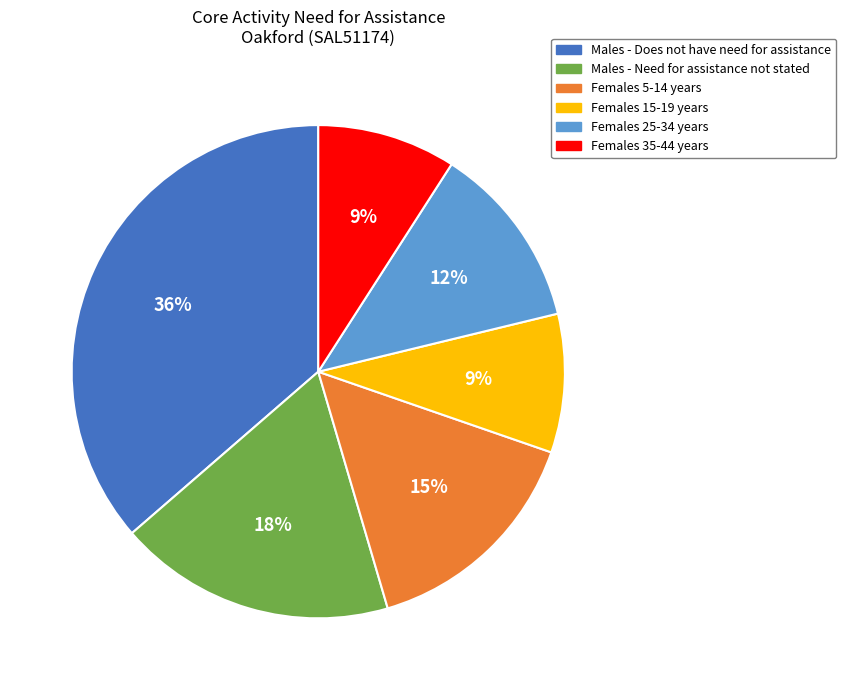

Which slice is the largest?

Males - Does not have need for assistance